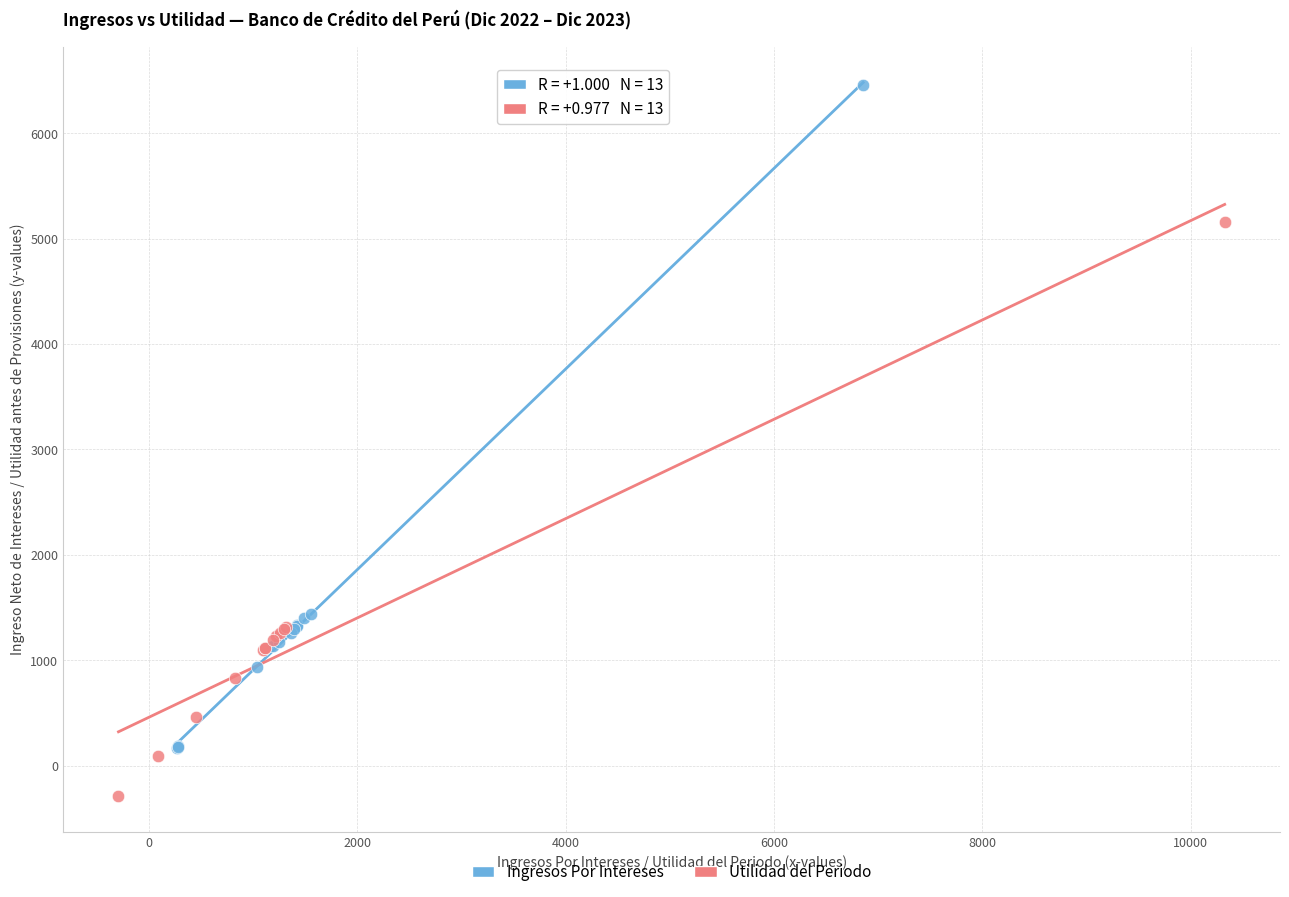

Which series has the largest Y range (max minus min)?

Ingresos Por Intereses